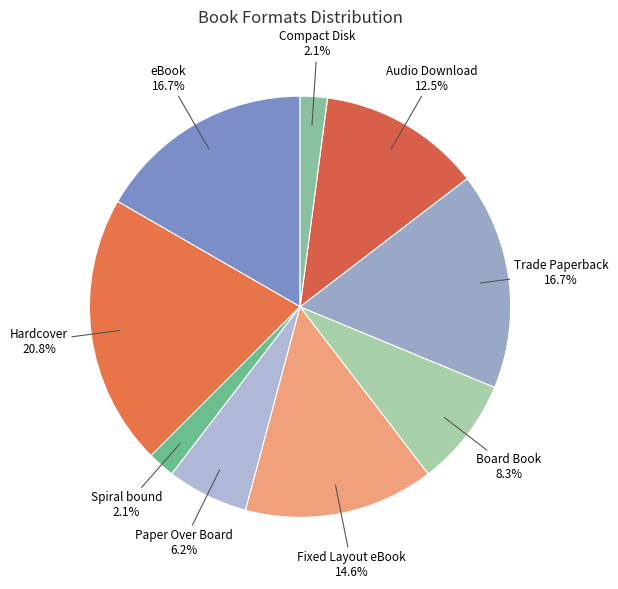

Is there a majority slice in this chart?

No